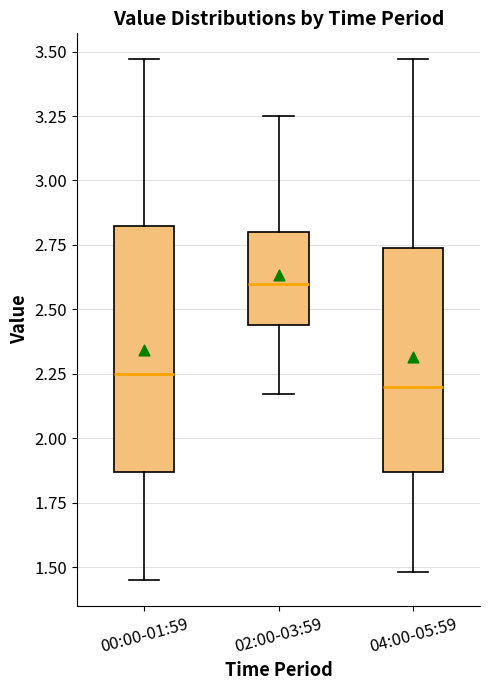

Where does the median line of the box for 00:00-01:59 sit on the y-axis? The values are not printed on the chart, so give them approximately, as read against the axis.

2.25